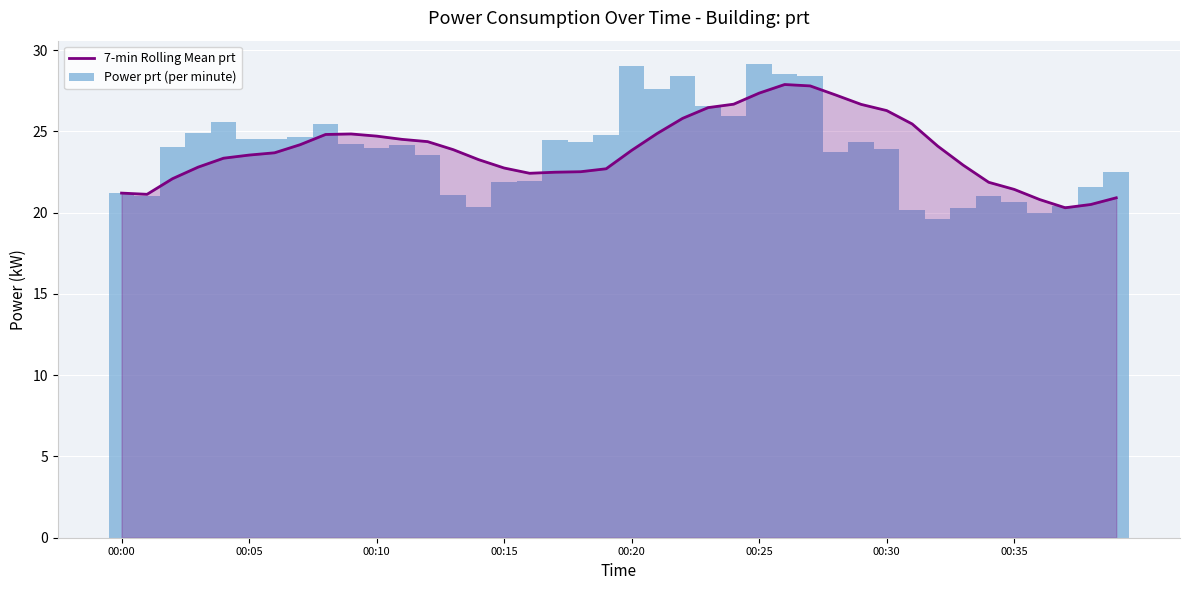

The value of 7-min Rolling Mean prt at 00:35 is 21.4. True or false?

True